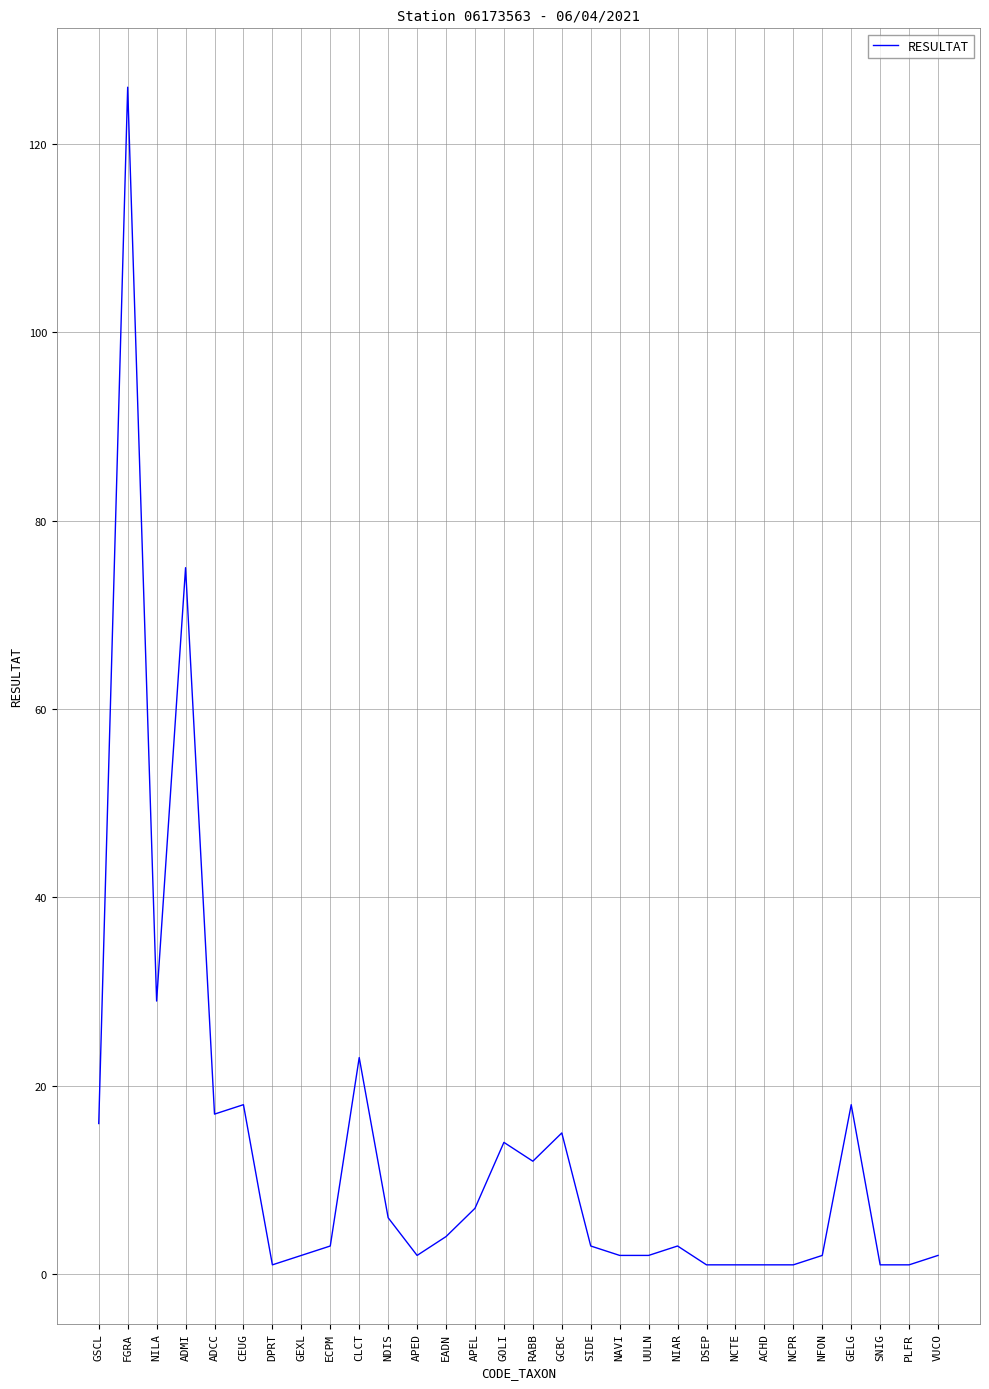

What position from the left is SIDE?

18